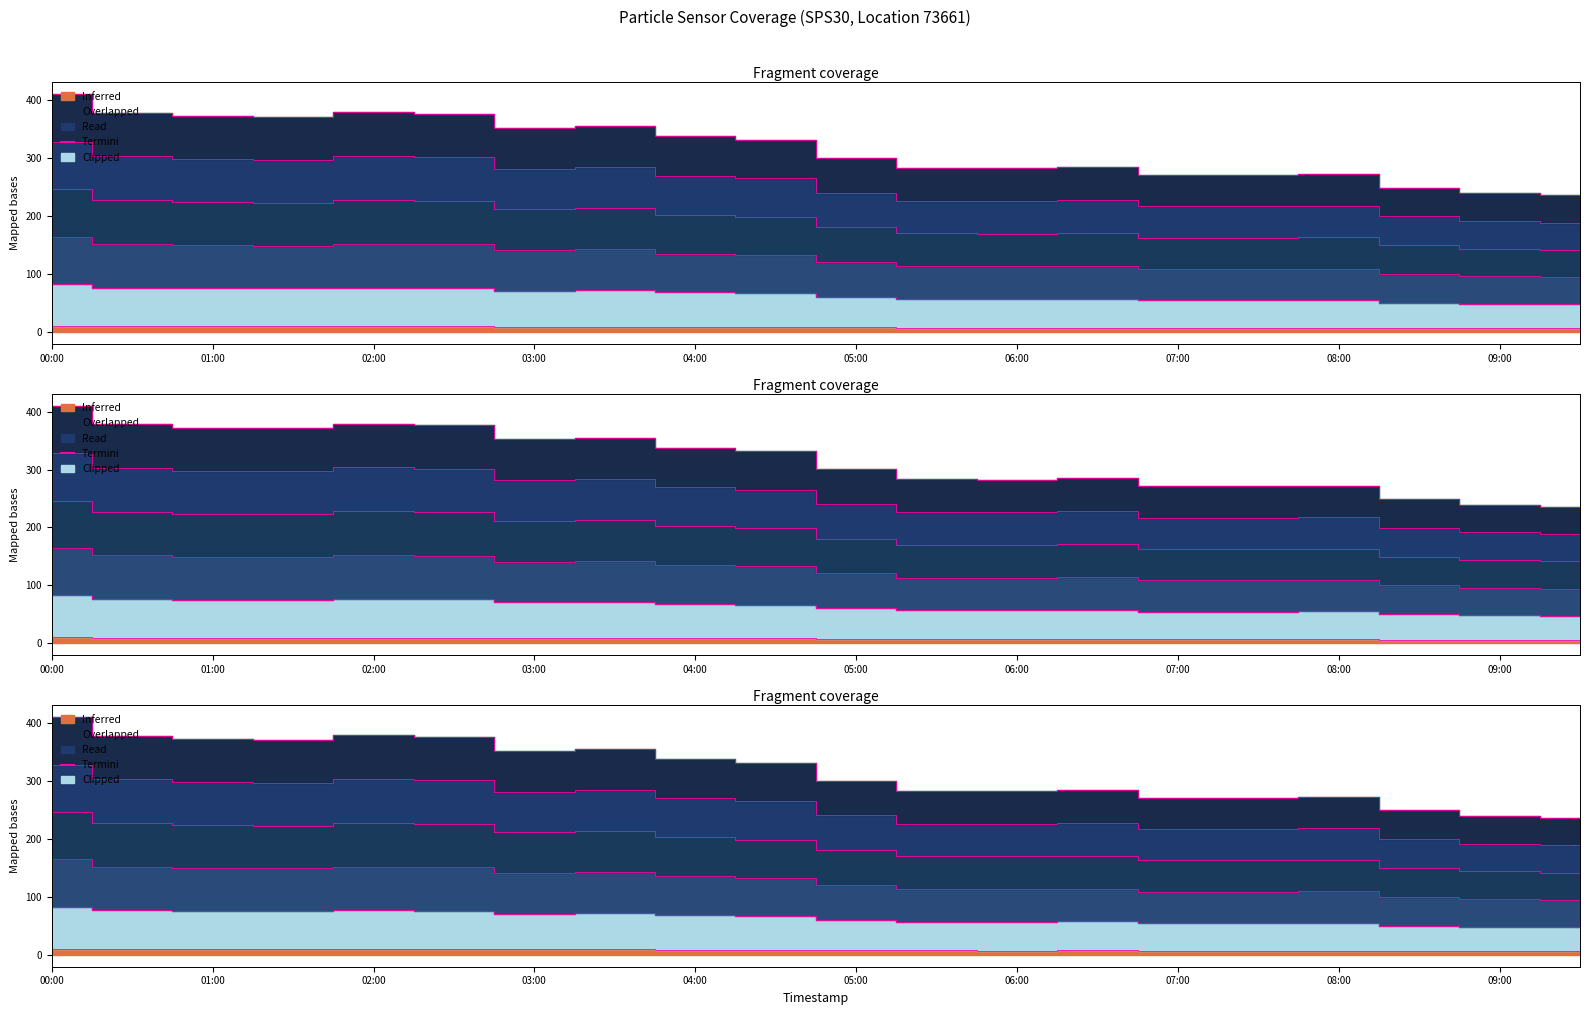

Where does the N25 series first go above 331?

00:00